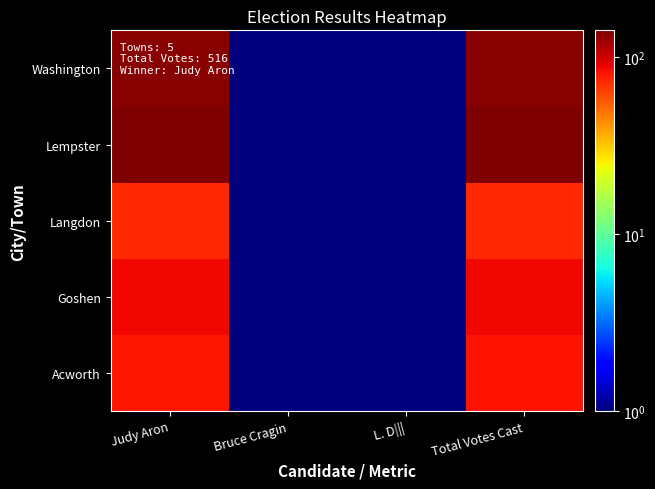

Reading left to right, transcribe all the data shown in this chart.

Acworth: Judy Aron=80.0	Bruce Cragin=0.5	L. D|||=0.5	Total Votes Cast=81.0
Goshen: Judy Aron=86.0	Bruce Cragin=0.5	L. D|||=0.5	Total Votes Cast=86.0
Langdon: Judy Aron=73.0	Bruce Cragin=0.5	L. D|||=0.5	Total Votes Cast=73.0
Lempster: Judy Aron=141.0	Bruce Cragin=0.5	L. D|||=0.5	Total Votes Cast=141.0
Washington: Judy Aron=135.0	Bruce Cragin=0.5	L. D|||=0.5	Total Votes Cast=135.0